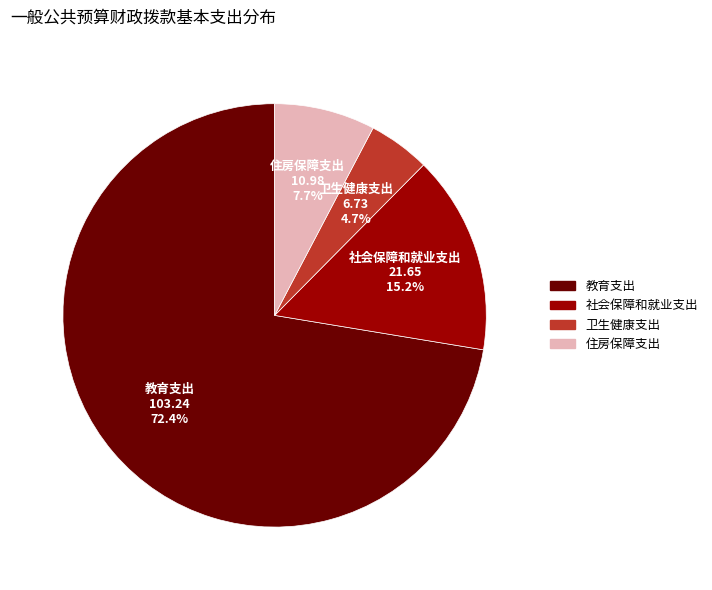

To the nearest percent, what is the combined percentage of 卫生健康支出 and 住房保障支出?

12%